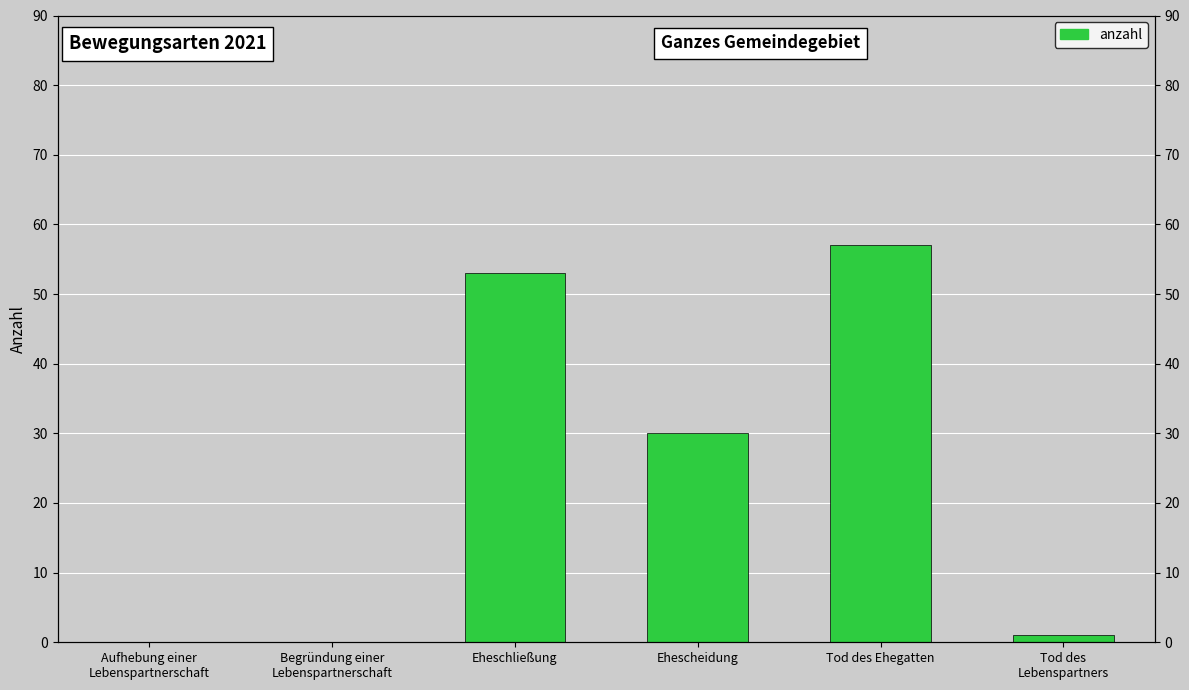

Reading left to right, list all the values displayed in this chart.

Aufhebung einer
Lebenspartnerschaft=0	Begründung einer
Lebenspartnerschaft=0	Eheschließung=53	Ehescheidung=30	Tod des Ehegatten=57	Tod des
Lebenspartners=1